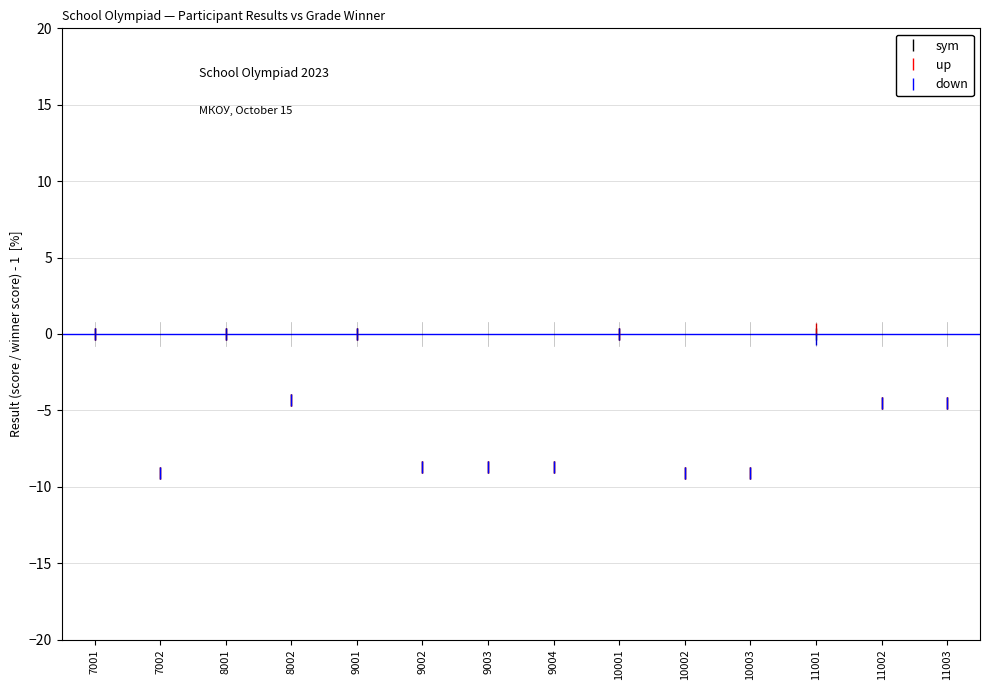

What is the smallest value displayed?

-9.1